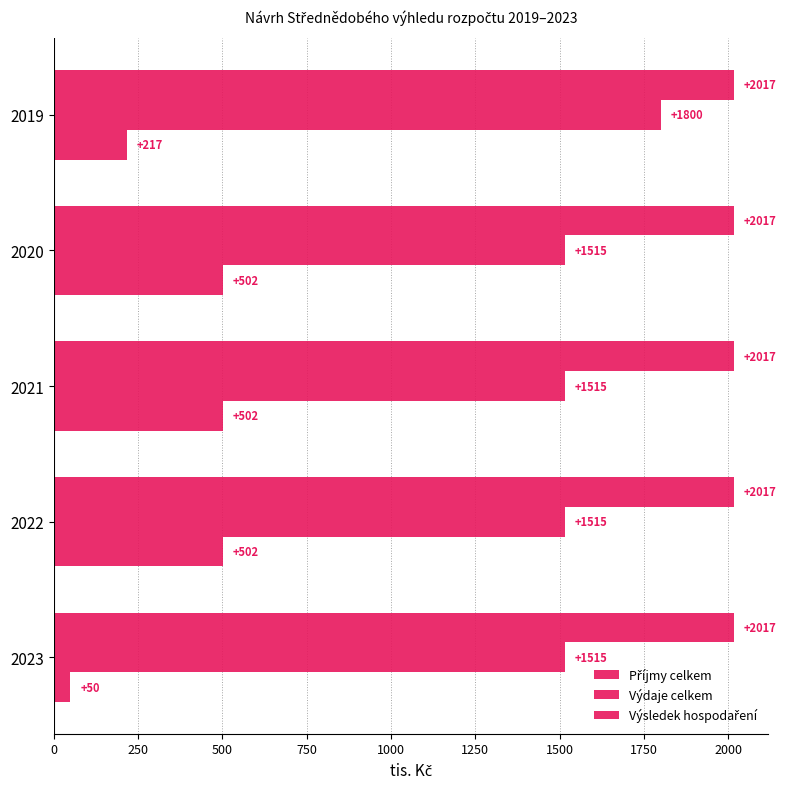

How many categories are shown in the chart?

5